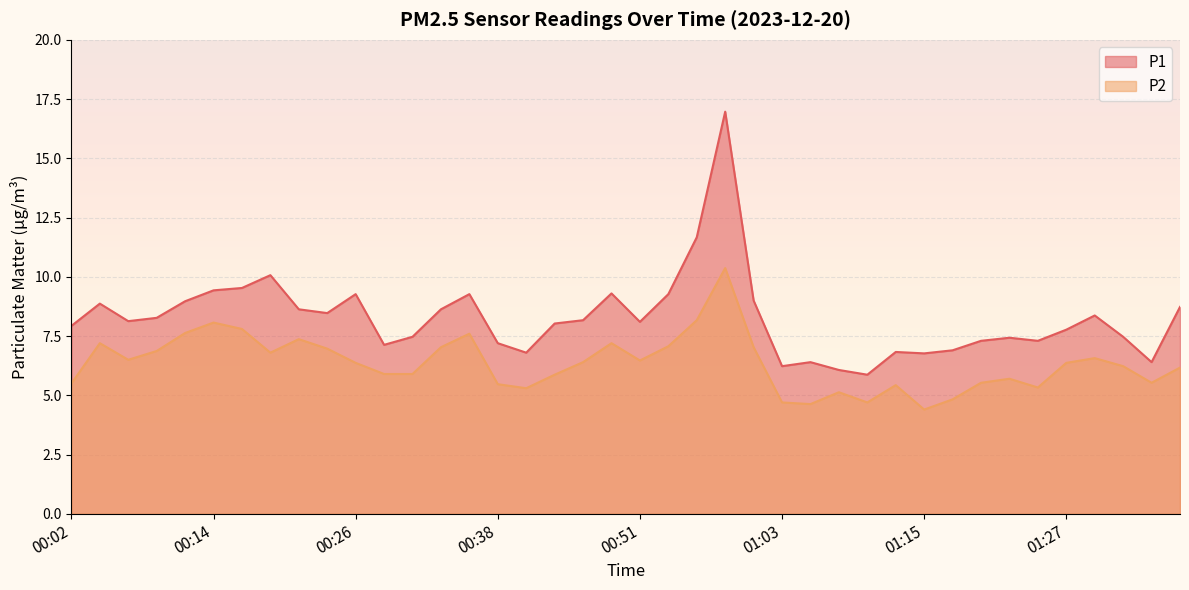

Count the number of data series in this chart.

2